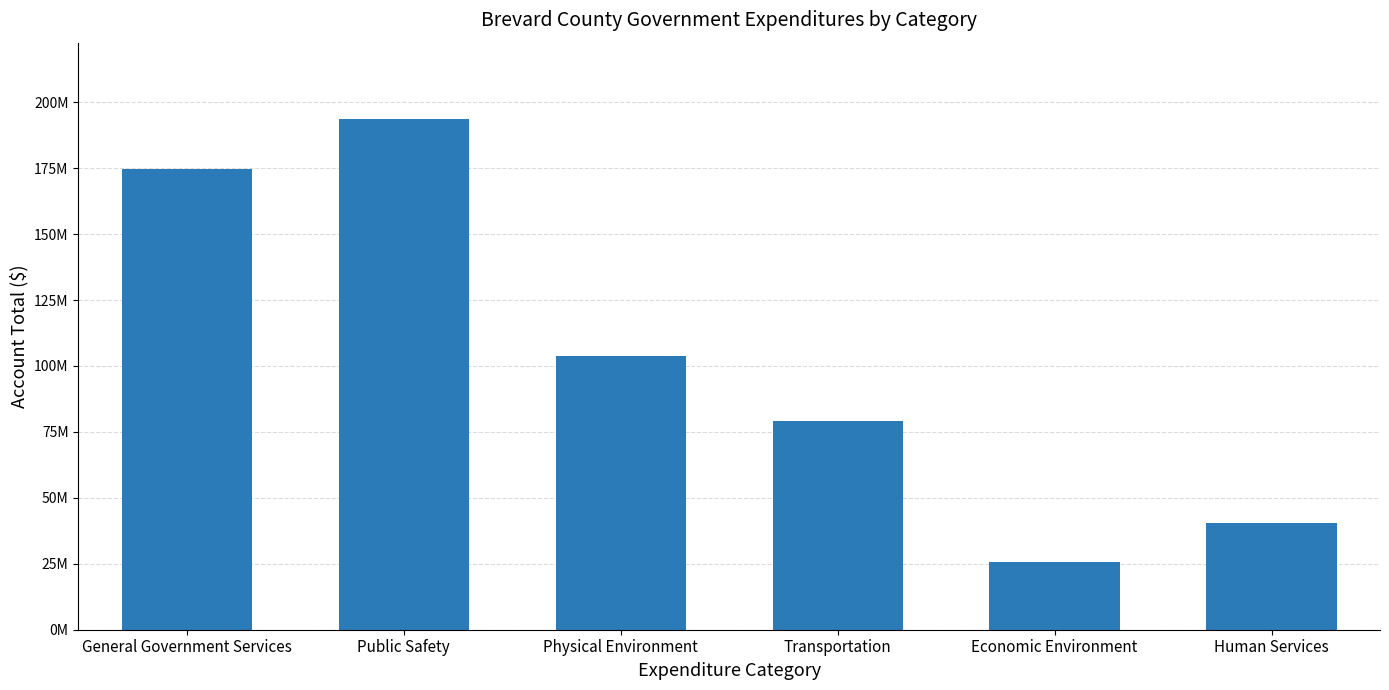

Are the bars horizontal?

No